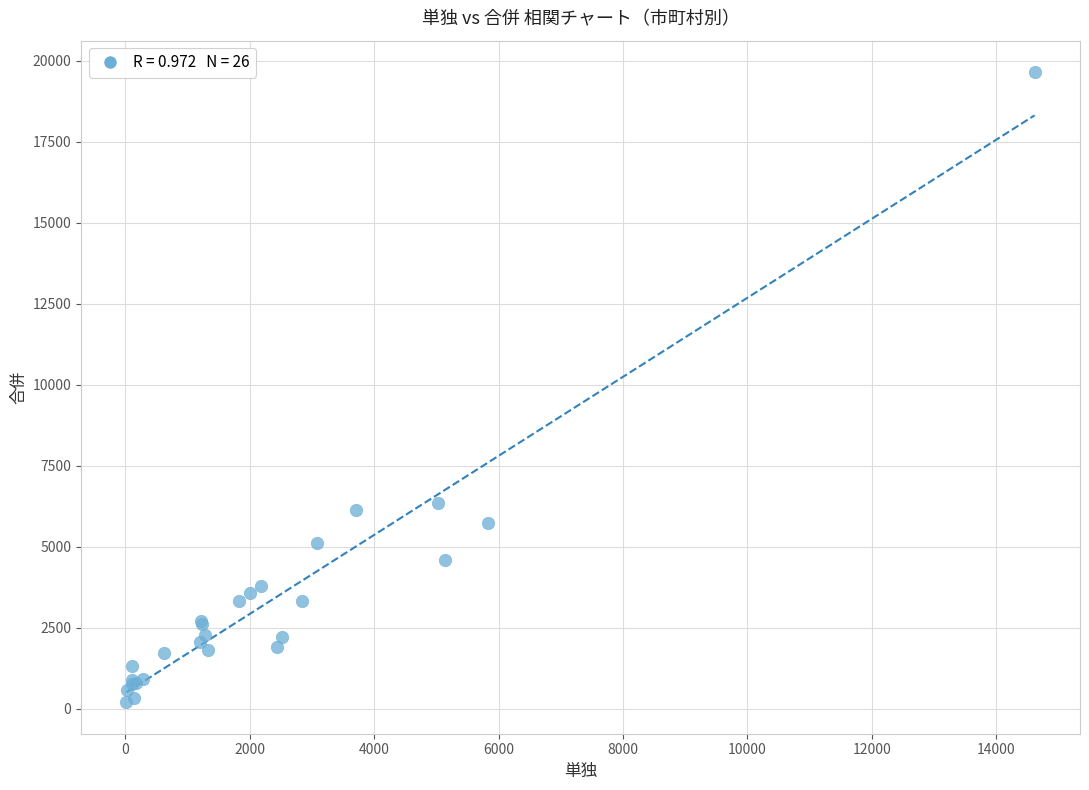

What Y value in the scatter plot is closest to 9926?

6349